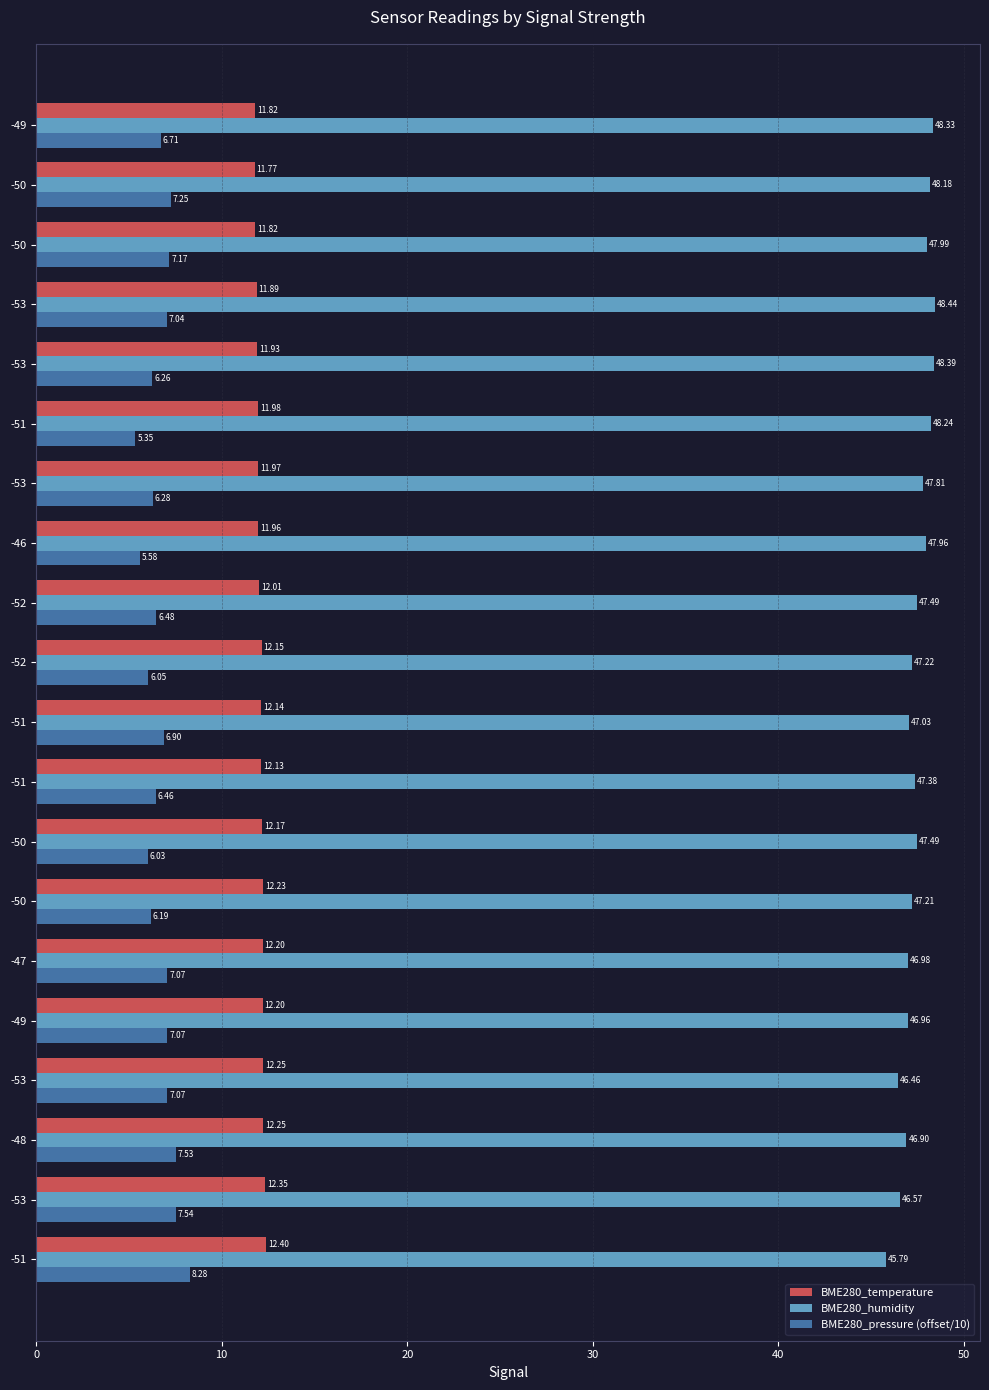

How many data points in BME280_temperature are above 12?

12